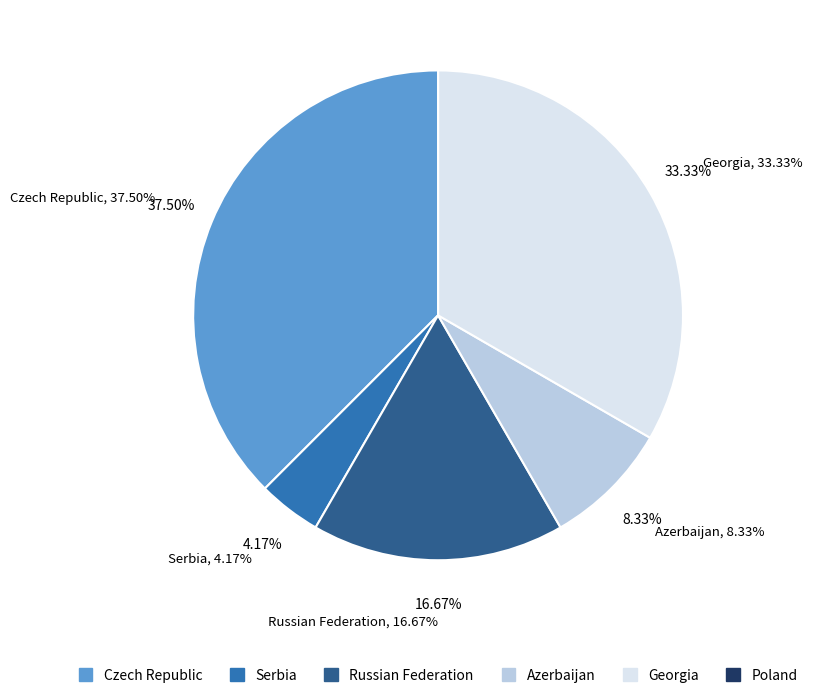

Is there any slice that represents more than half of the pie?

No